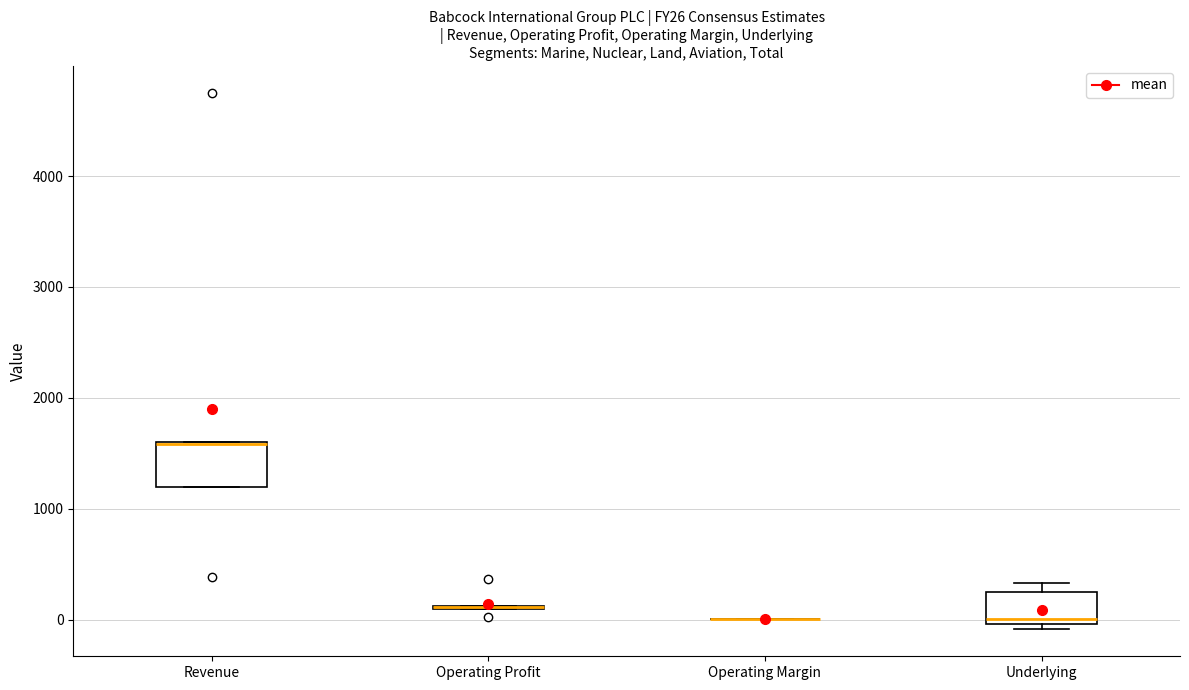

Reading left to right, read every box against the y-axis: the position of its median line, the range the box covers, and the ends of its whiskers. The values are not printed on the chart, so give them approximately, as read against the axis.

Revenue: median 1600 (drawn on the box's upper edge), box 1200 to 1600, whiskers 1200 to 1600
Operating Profit: box collapsed to a line at 100, whiskers 100 to 100
Operating Margin: box collapsed to a line at 0, whiskers 0 to 0
Underlying: median 0 (just above the box's lower edge), box 0 to 300, whiskers -100 to 300 (just above the box's upper edge)